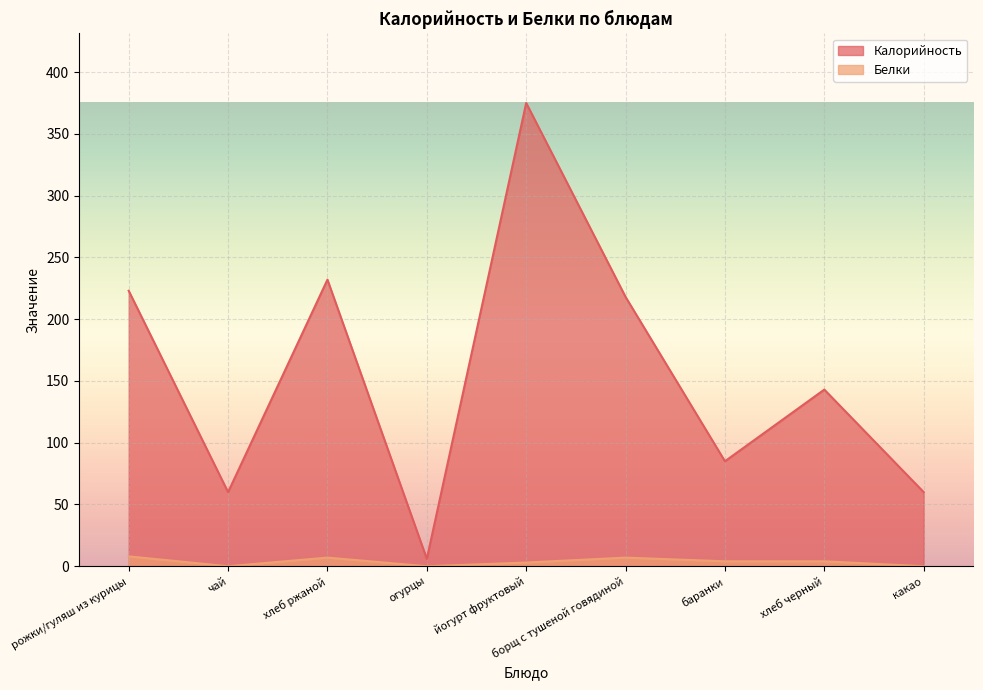

What is the value of the Калорийность point at the 6th from the left?

218